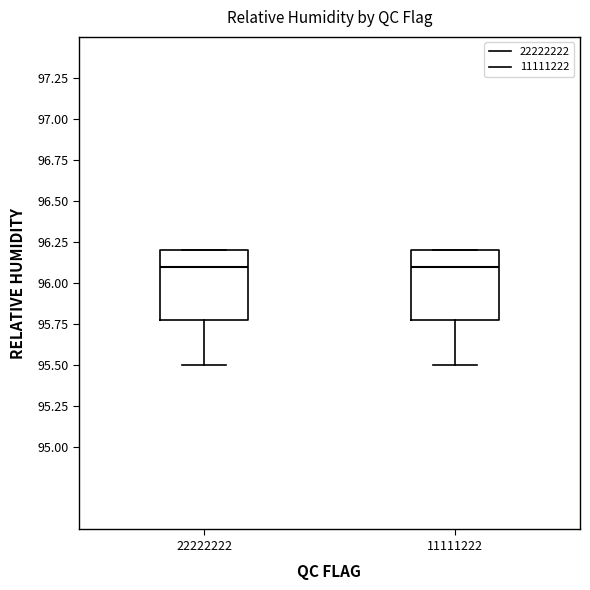

Reading left to right, transcribe this box plot: for each box, give where its median line is, the range the box spans, and where its two whiskers end, as read against the y-axis. The values are not printed on the chart, so give them approximately, as read against the axis.

22222222: median 96.1, box 95.8 to 96.2, whiskers 95.5 to 96.2
11111222: median 96.1, box 95.8 to 96.2, whiskers 95.5 to 96.2